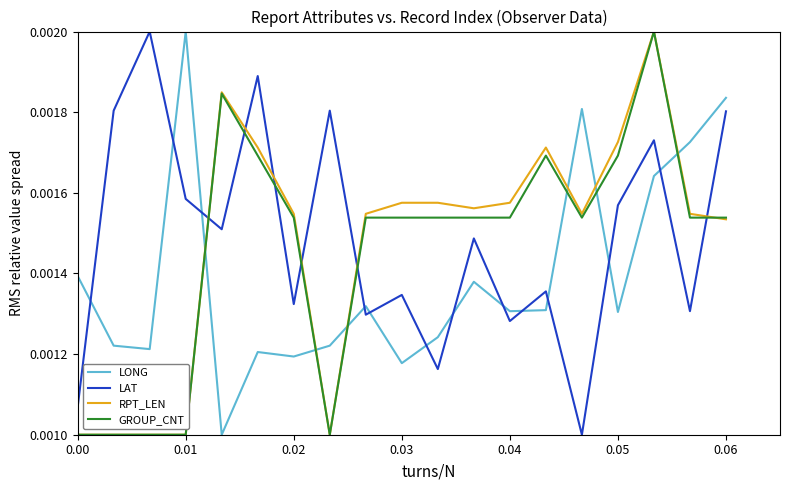

After their last crossing, which series has the higher values: LONG or LAT?

LONG